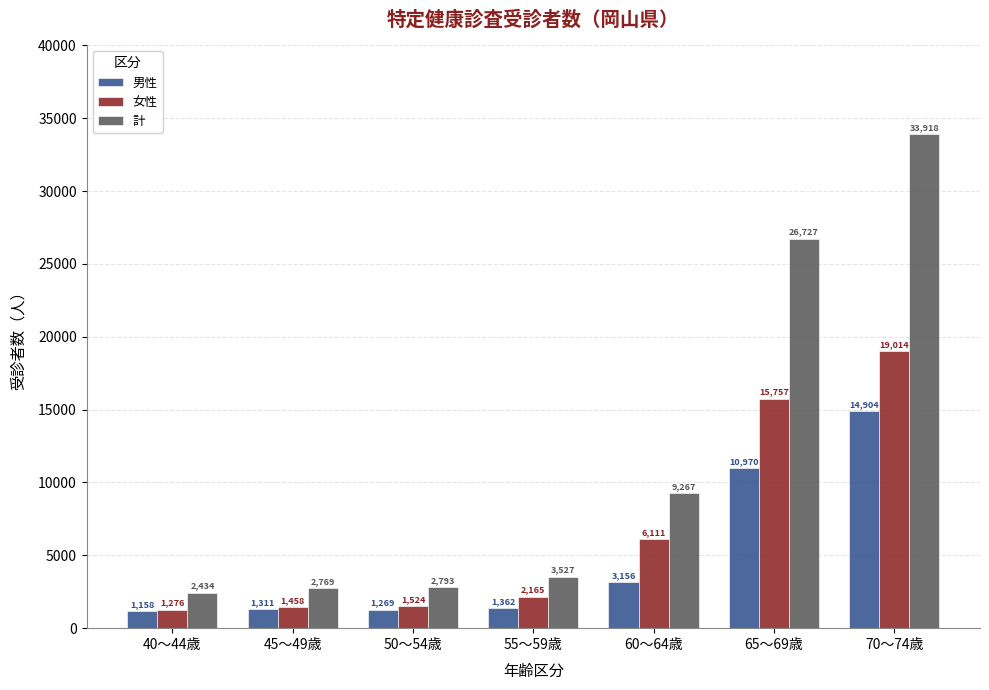

What is the maximum value for 計?

33918